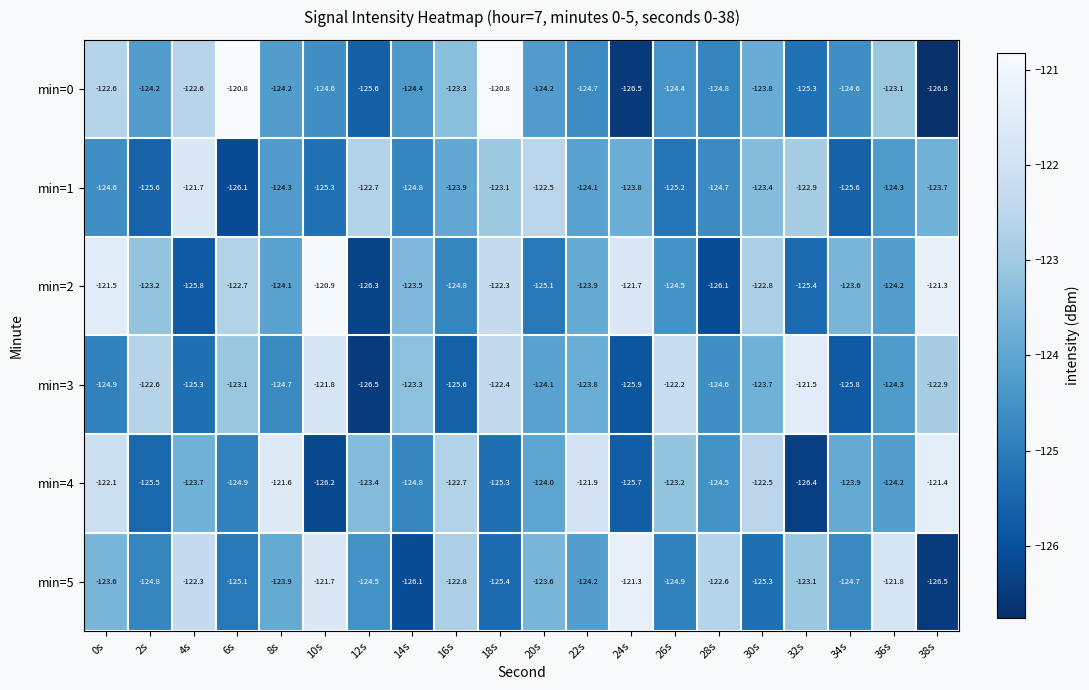

What is the spread (max minus min) of values at 24s?

5.2